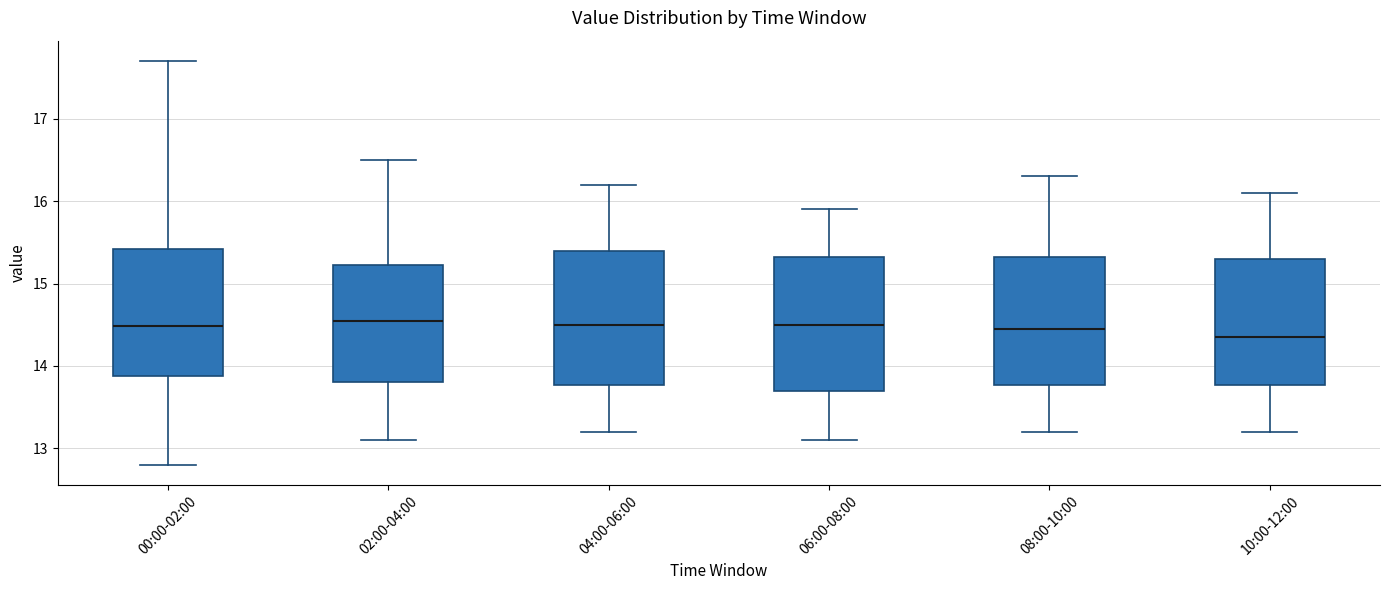

Where is the upper edge of the box for 10:00-12:00 on the y-axis? The values are not printed on the chart, so give them approximately, as read against the axis.

15.3